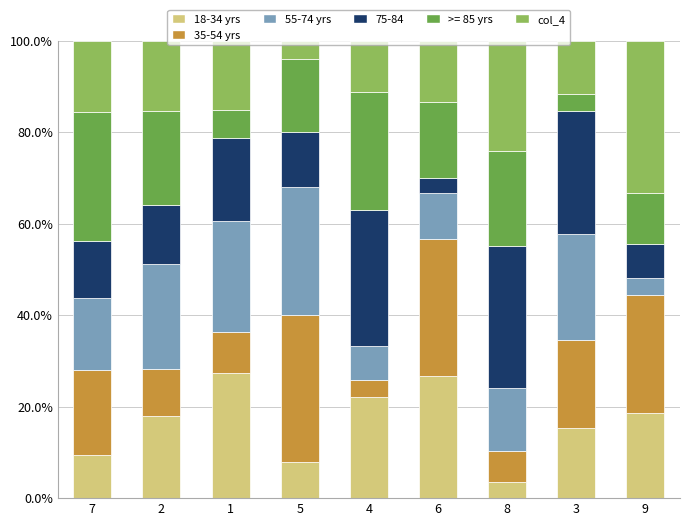

What is the minimum value for 18-34 yrs?

3.4